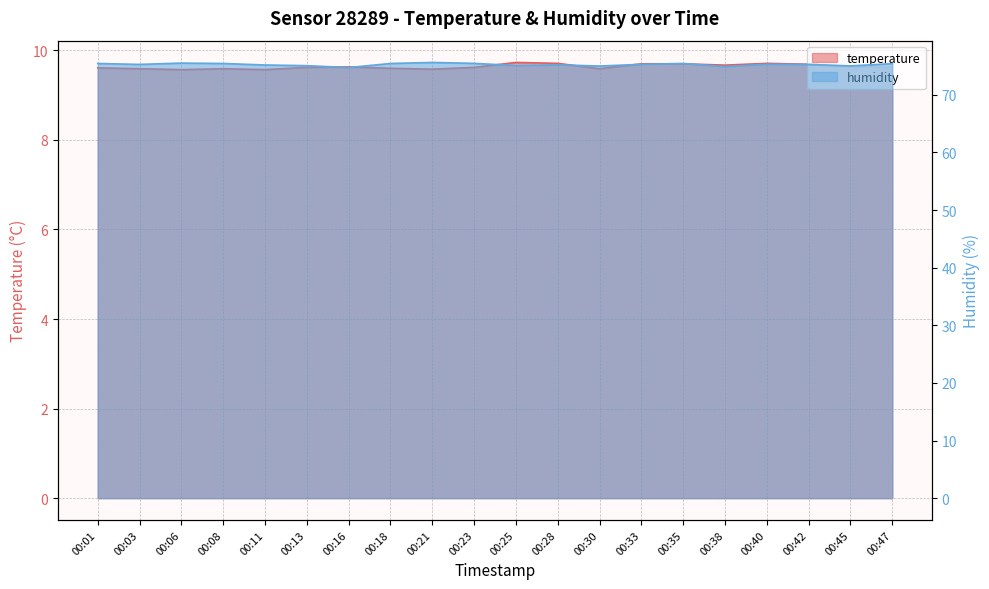

Between 00:40 and 00:47, which series saw the biggest shift?

humidity